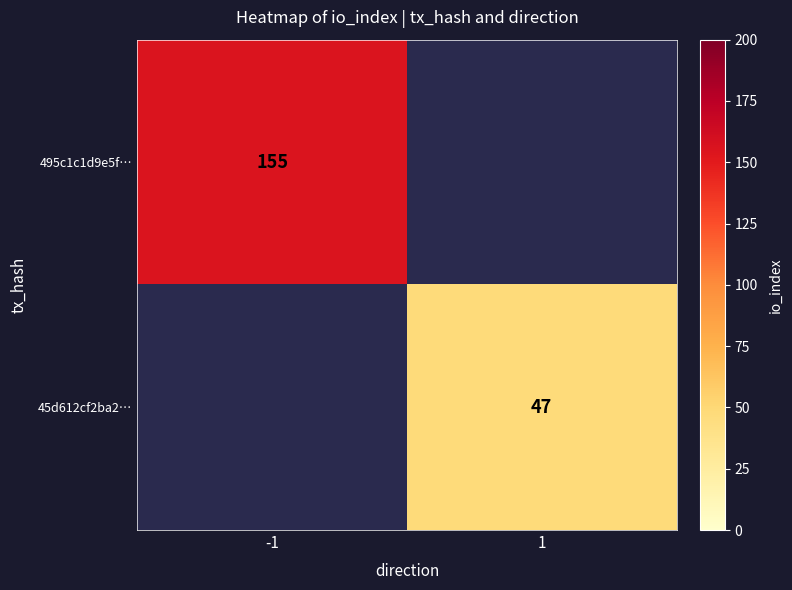

What is the smallest value displayed?

47.0